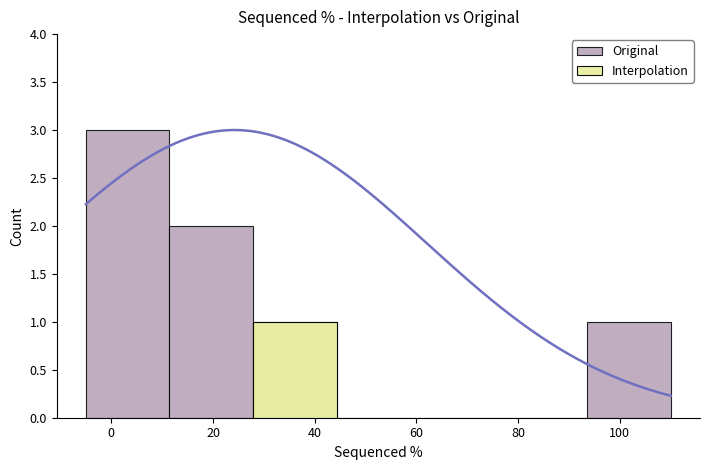

What is the difference between the second highest and minimum values?

2